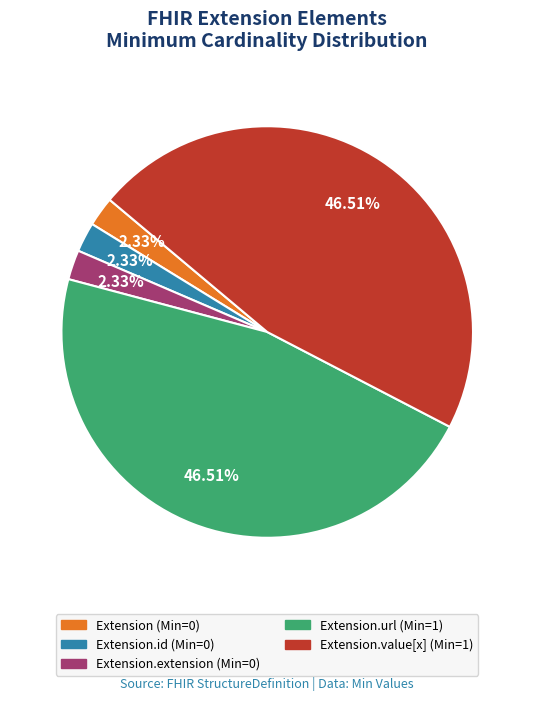

Is there any slice that represents more than half of the pie?

No